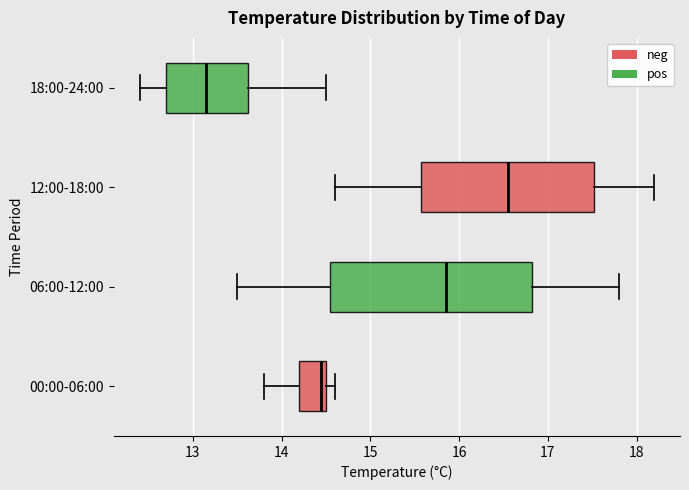

Where is the right edge of the box for 12:00-18:00 on the x-axis? The values are not printed on the chart, so give them approximately, as read against the axis.

17.5